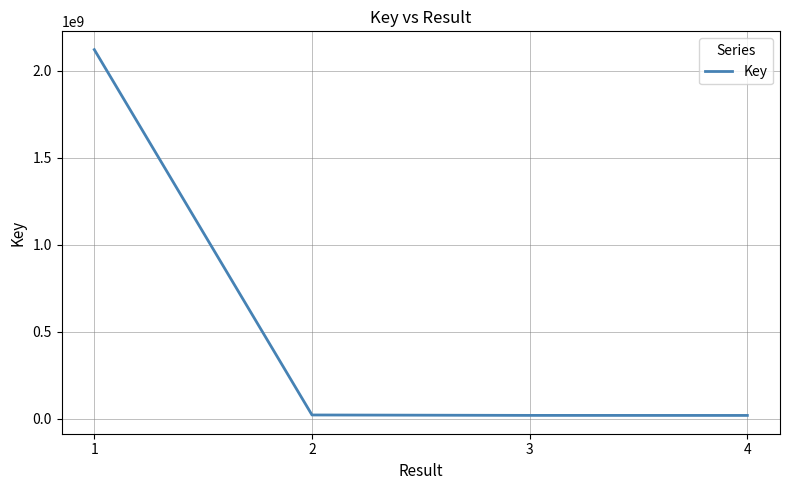

True or false: the data has more than 2 interior local peaks.

False